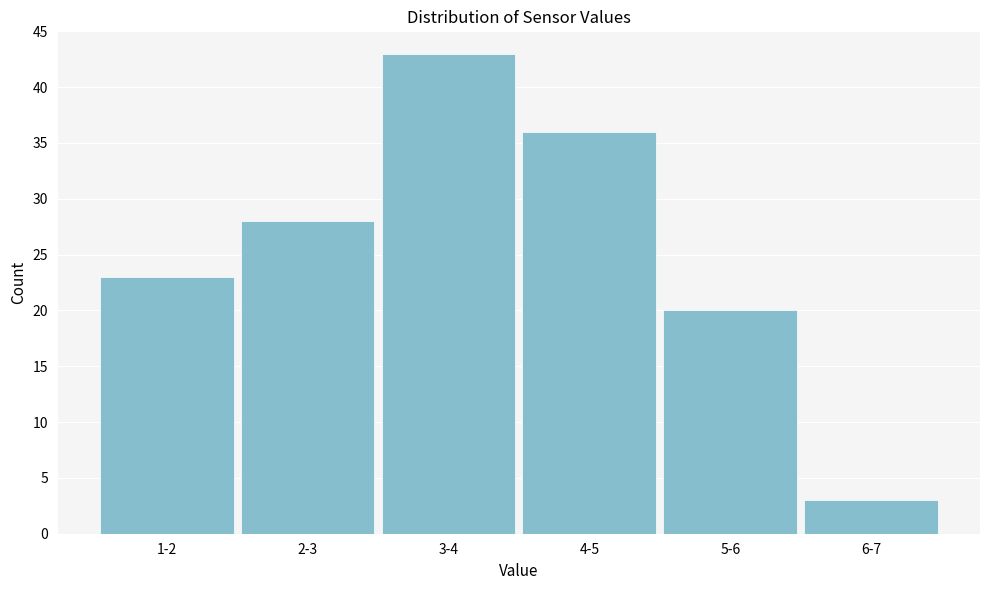

Reading left to right, list all the values displayed in this chart.

1-2=23	2-3=28	3-4=43	4-5=36	5-6=20	6-7=3